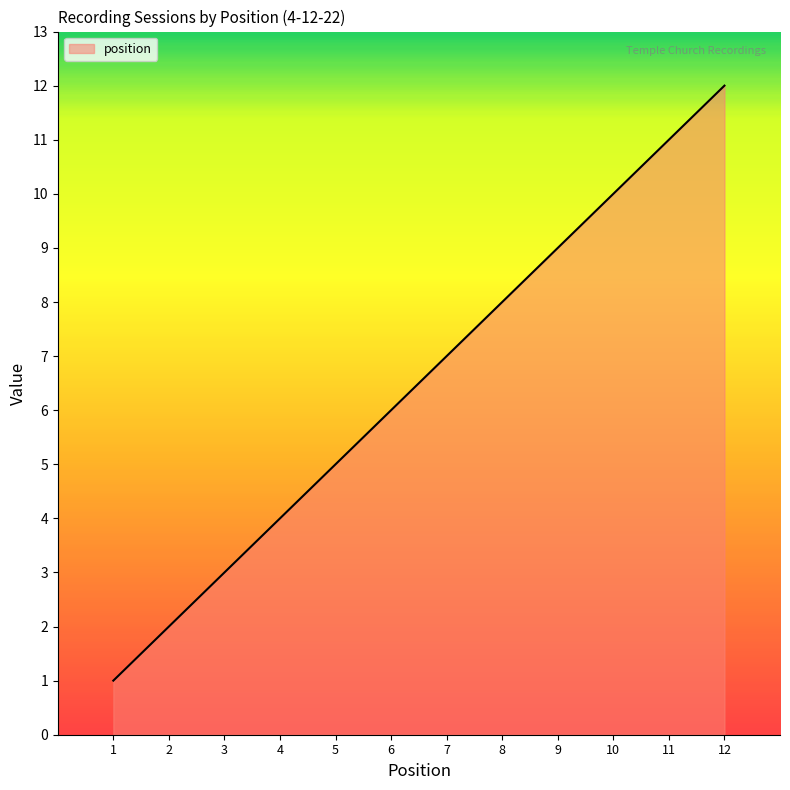

What is the greatest value displayed?

12